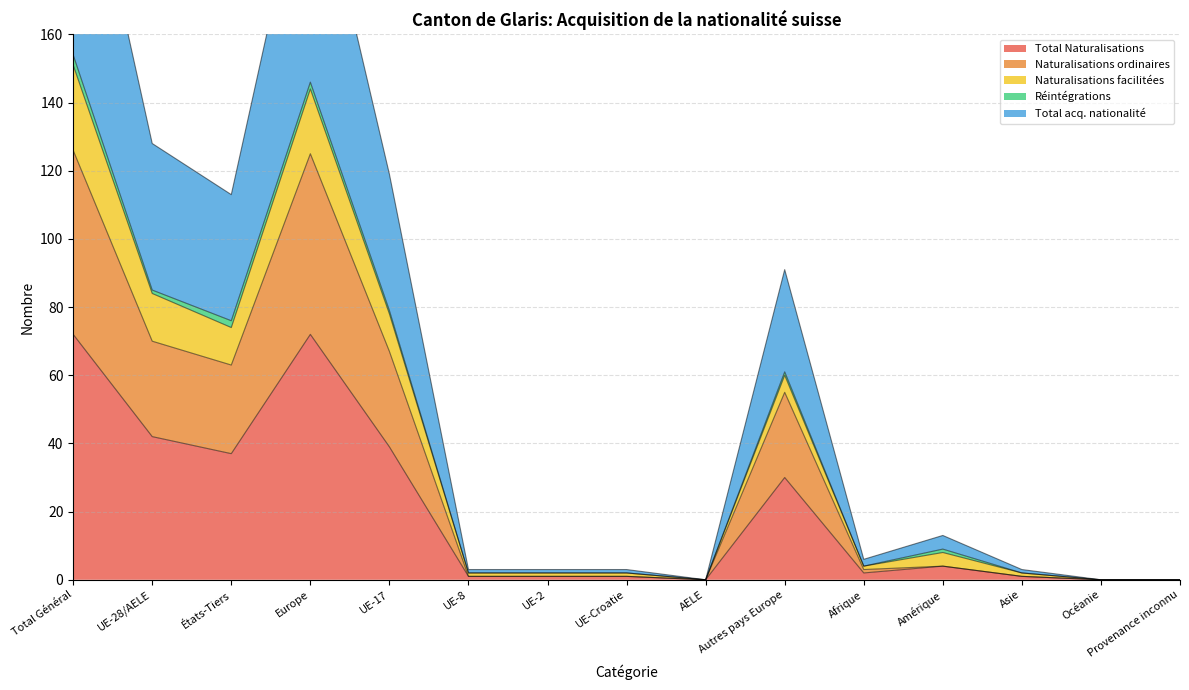

Rank the categories by Total Naturalisations value from lowest to highest.

AELE, Océanie, Provenance inconnu, UE-8, UE-2, UE-Croatie, Asie, Afrique, Amérique, Autres pays Europe, États-Tiers, UE-17, UE-28/AELE, Total Général, Europe